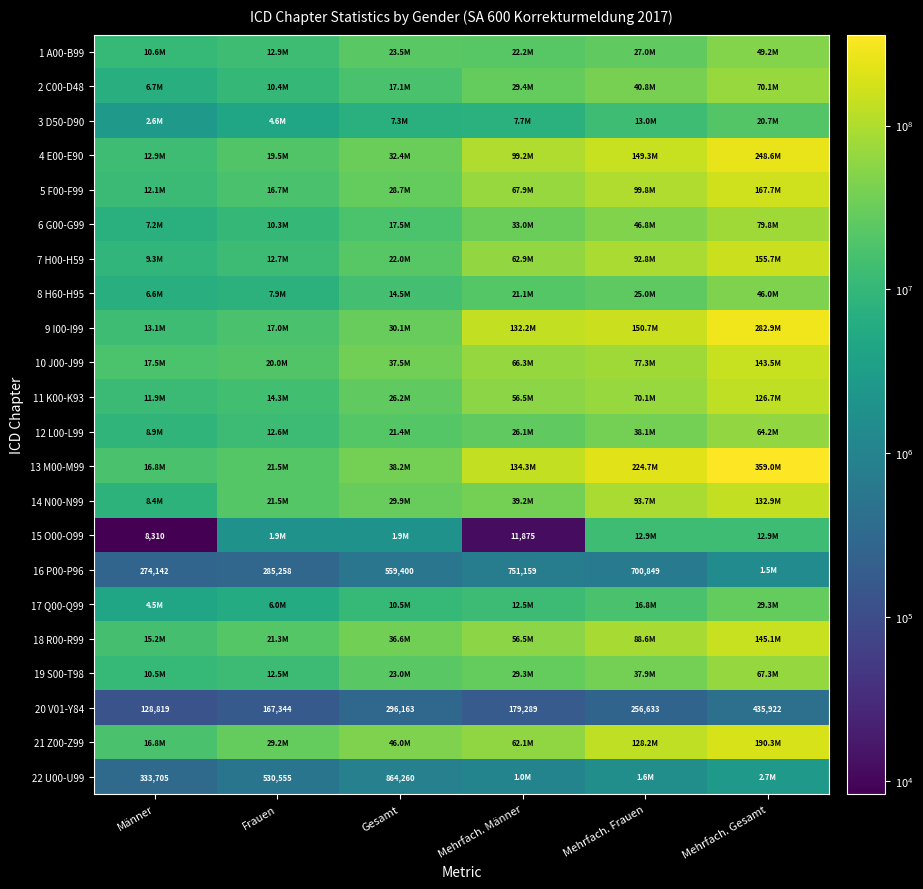

The 20 V01-Y84 series shows 250809 at Mehrfach. Männer. True or false?

False